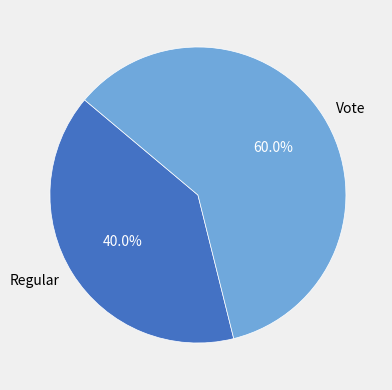

Which slice is the smallest?

Regular